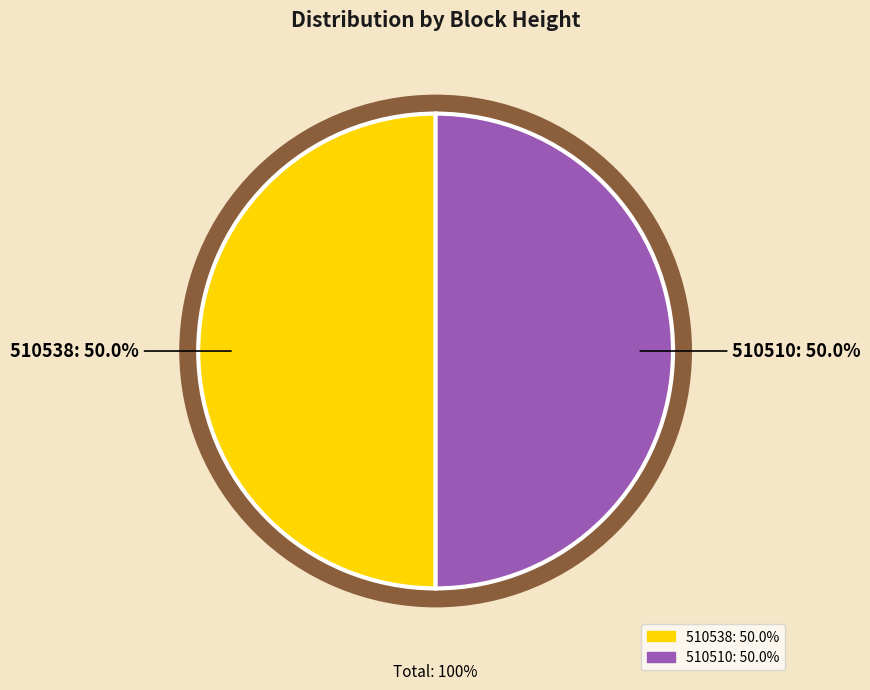

Is it true that 510538 is 65% of the pie?

False